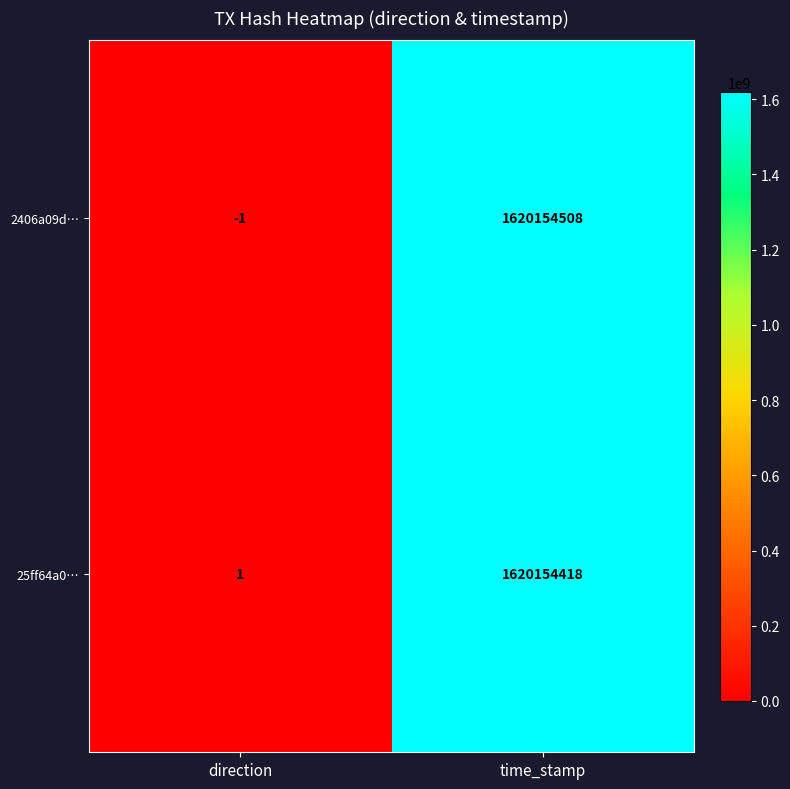

What is the sum of the 2406a09d… values at time_stamp and direction?

1620154507